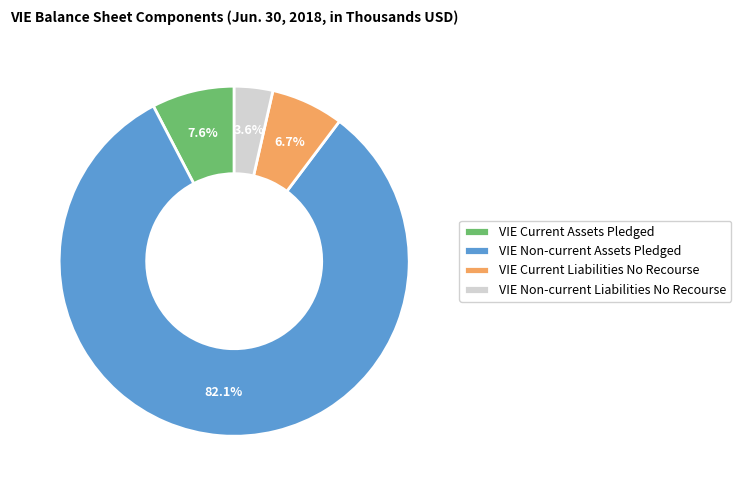

Which category has the smallest portion of the pie?

VIE Non-current Liabilities No Recourse